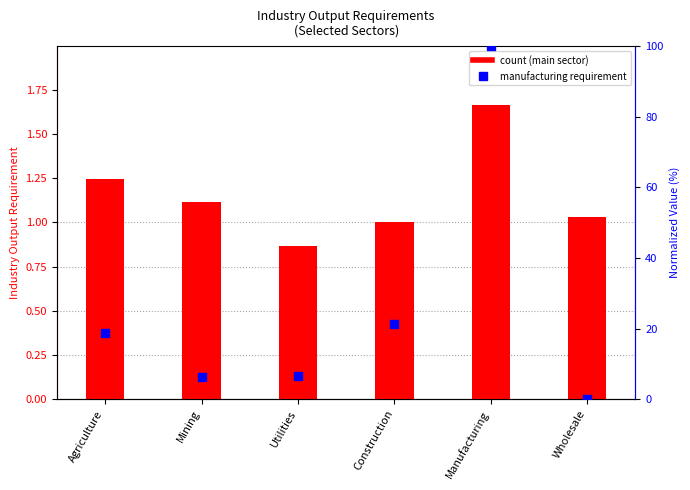

Which has a higher value, Mining or Agriculture?

Agriculture